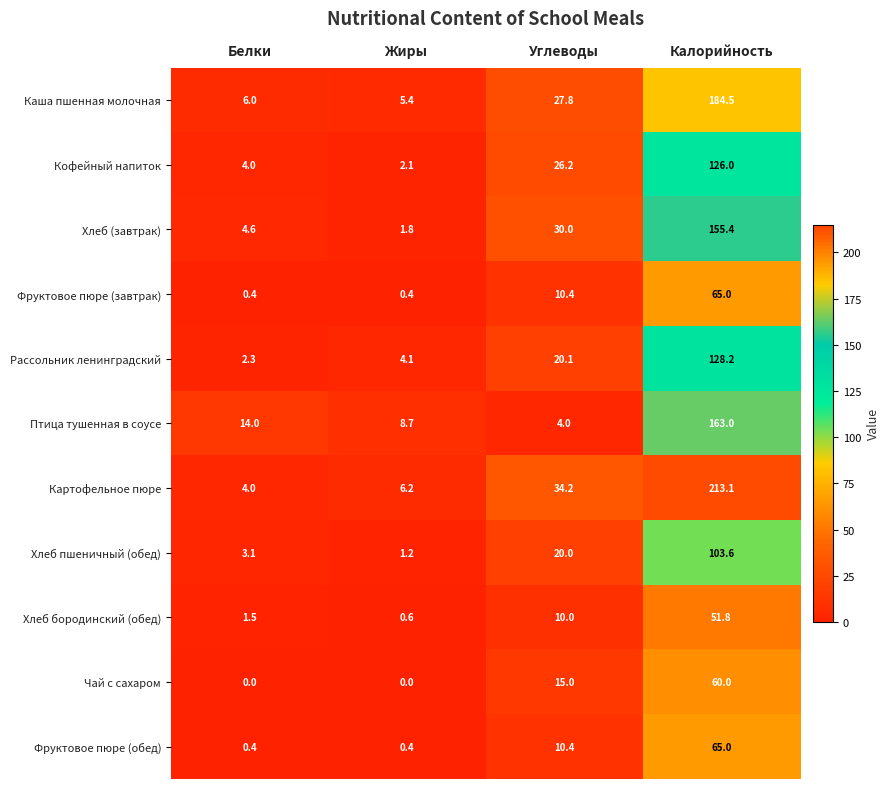

The value of Каша пшенная молочная at Белки is 4.2. True or false?

False